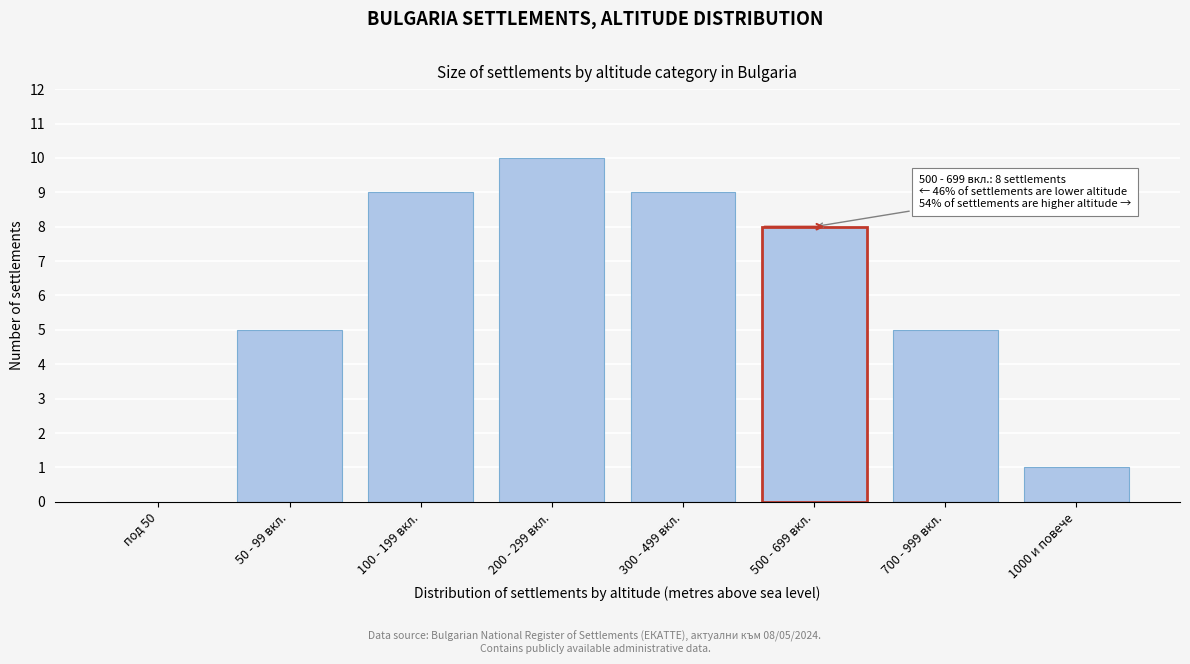

Reading left to right, extract all data points from this chart.

под 50=0	50 - 99 вкл.=5	100 - 199 вкл.=9	200 - 299 вкл.=10	300 - 499 вкл.=9	500 - 699 вкл.=8	700 - 999 вкл.=5	1000 и повече=1